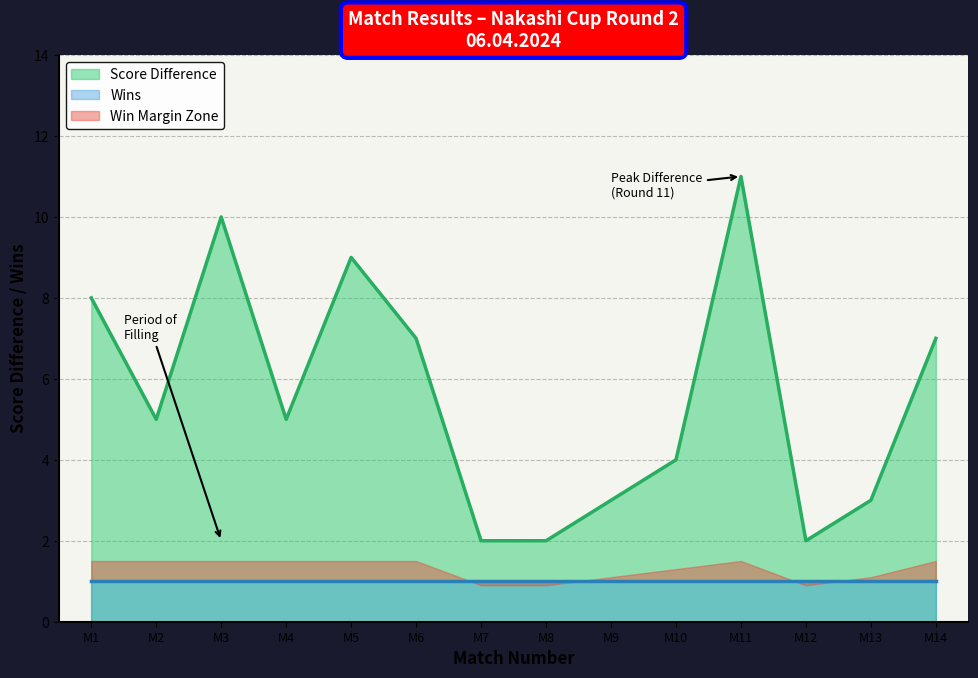

How many interior local peaks (higher than both neighbors) does the data have?

3